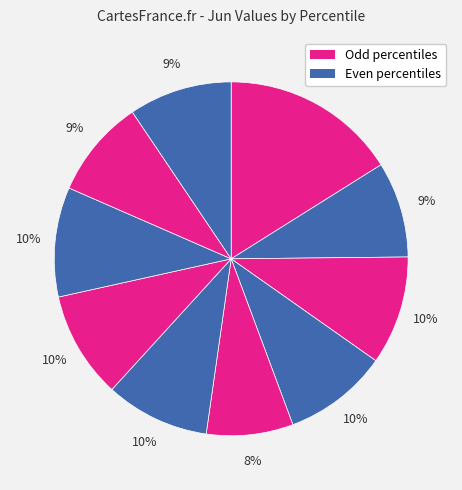

Count the number of slices in the pie.

10